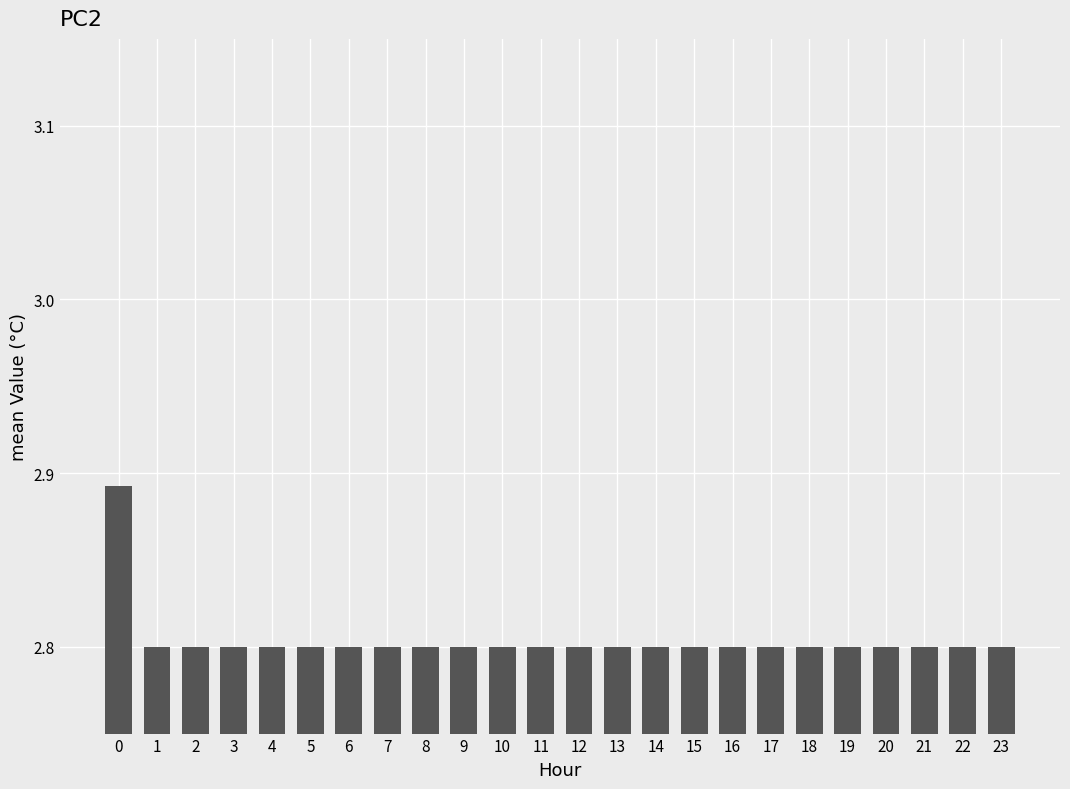

The value at 8 is 4.3. True or false?

False